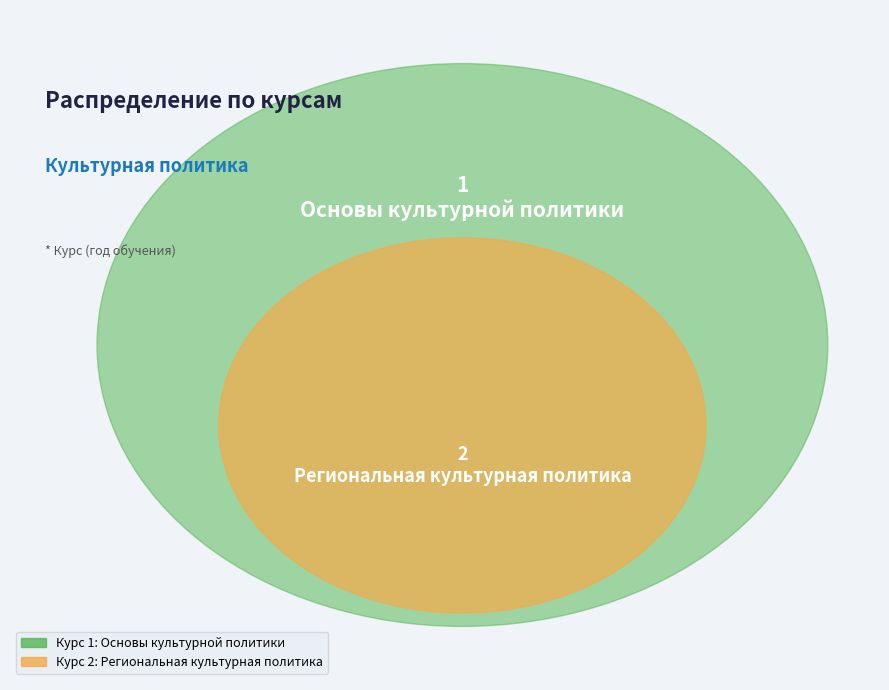

Does Региональная культурная политика account for over 50% of the chart?

Yes